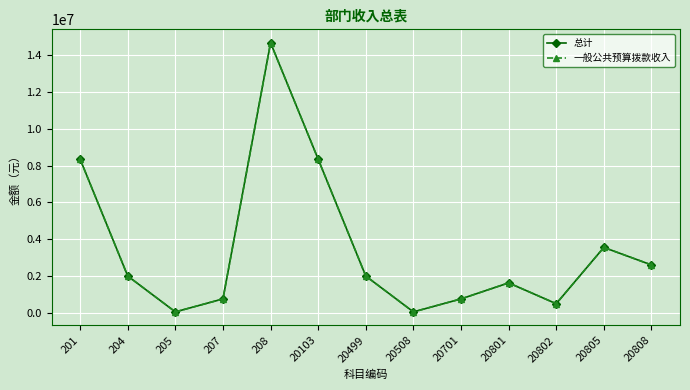

The 一般公共预算拨款收入 series shows 2000000.0 at 204. True or false?

True